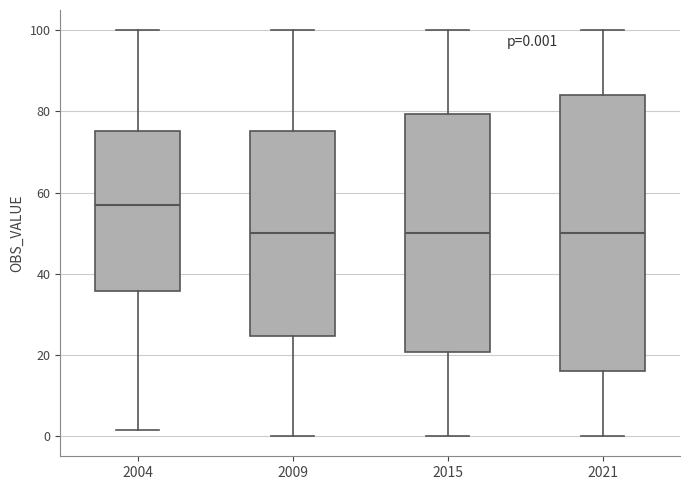

Comparing the boxes themselves (not the whiskers), which one is the tallest?

2021